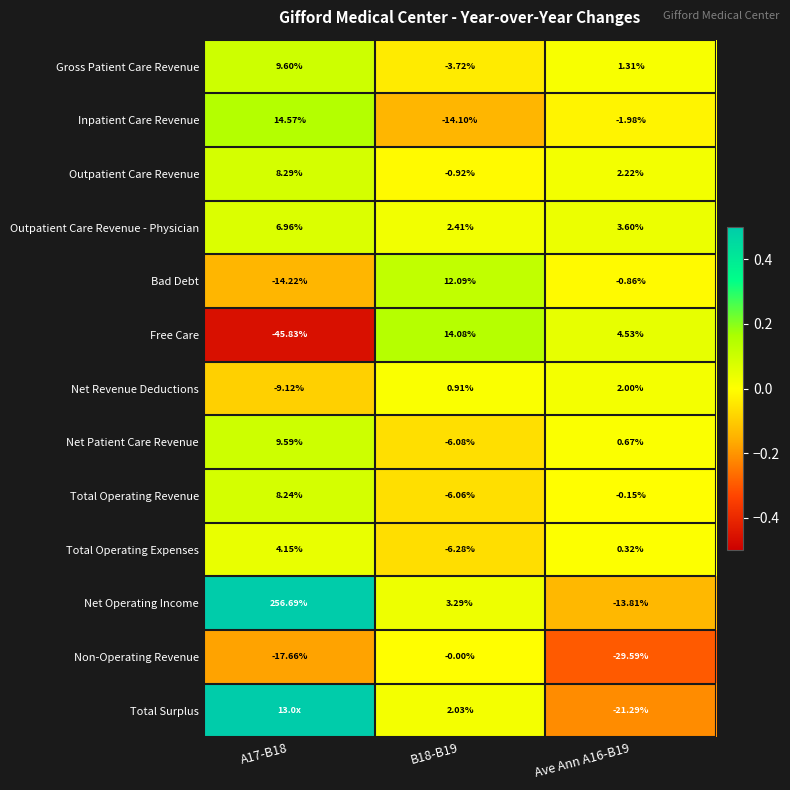

How many positive values does the Bad Debt series have?

1